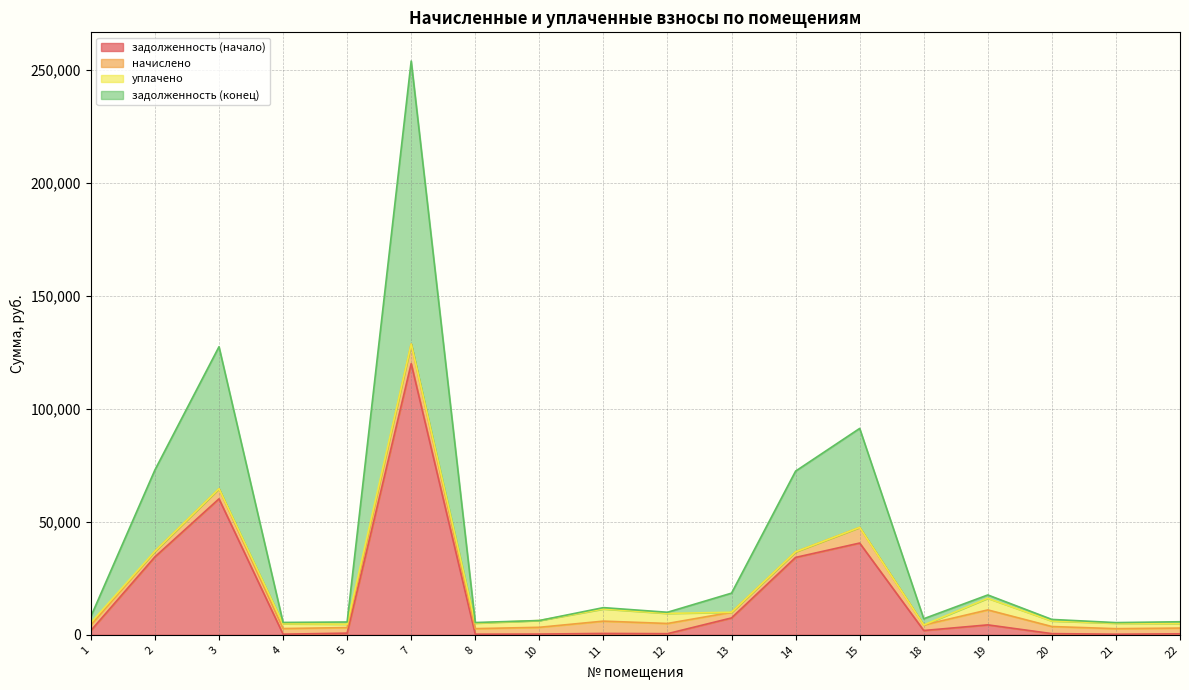

True or false: задолженность (начало) has a value of 1065.1 at 11.

False